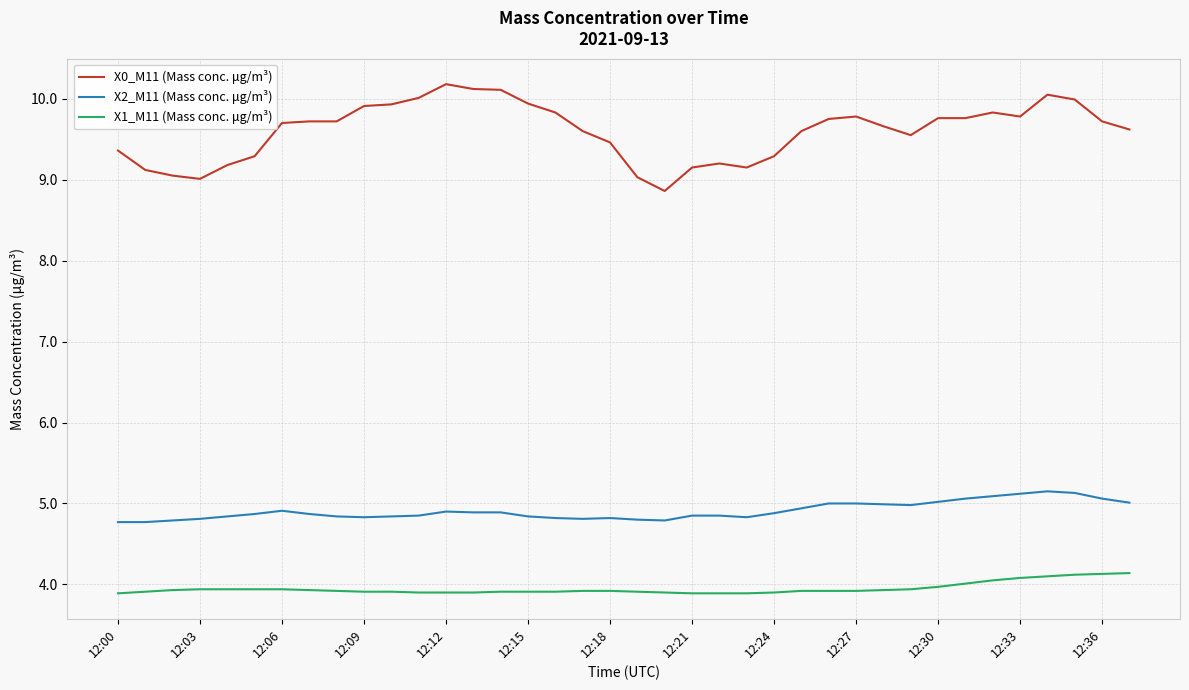

Which series has the largest total across all categories?

X0_M11 (Mass conc. μg/m³)